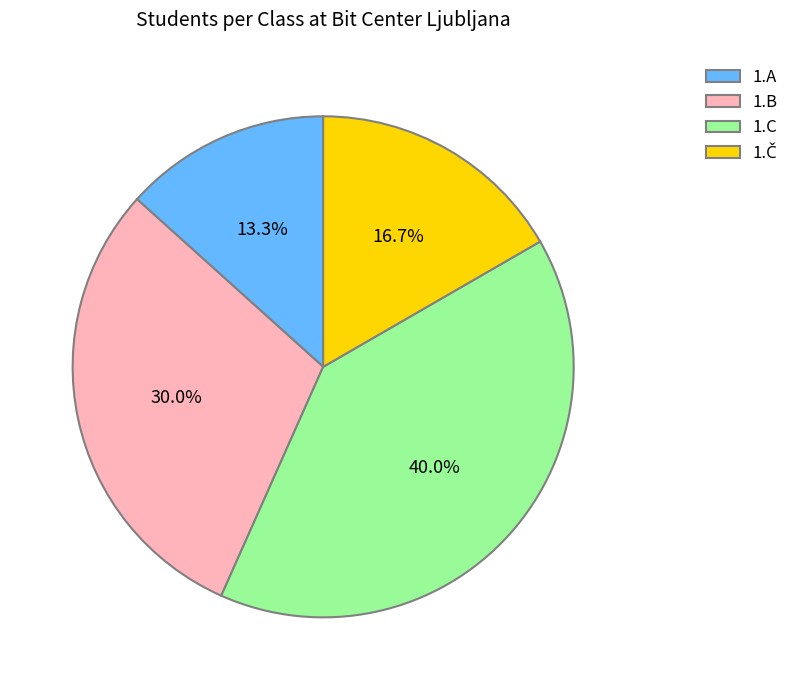

What percentage is NOT represented by 1.C?

60.0%